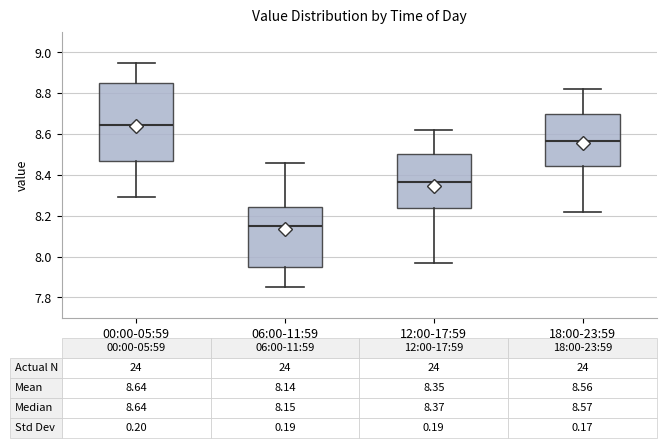

Comparing the boxes themselves (not the whiskers), which one is the tallest?

00:00-05:59